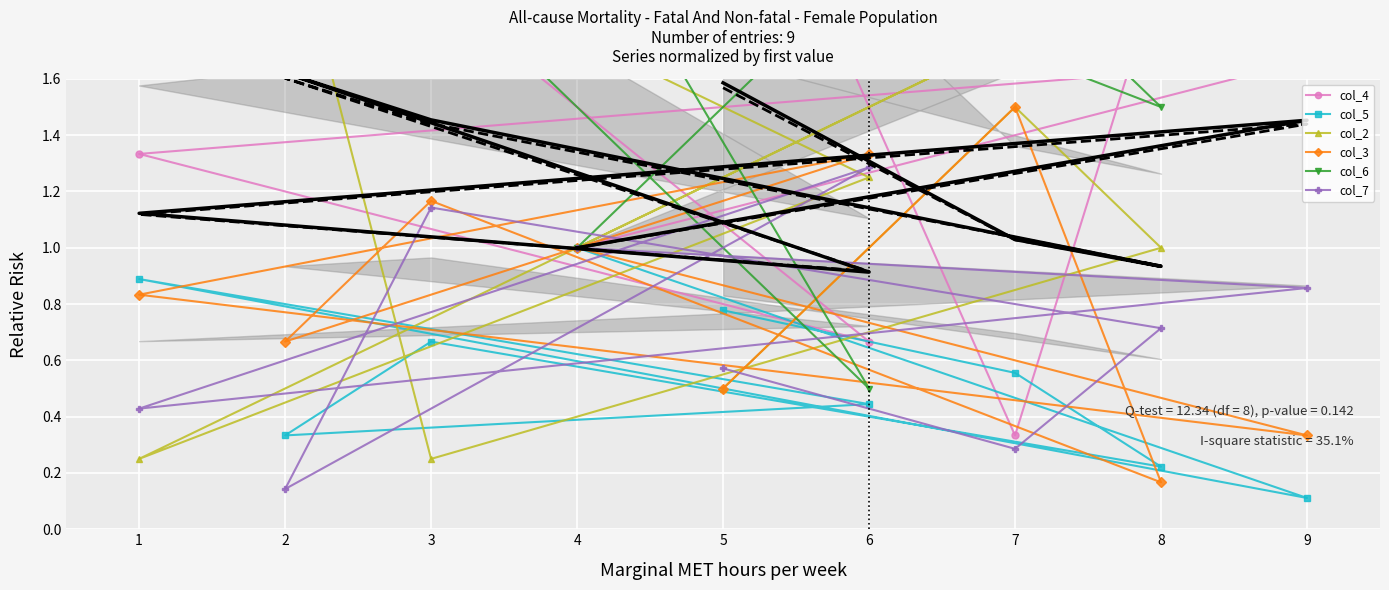

What is the difference between the second highest and minimum values in the col_7 series?

1.0